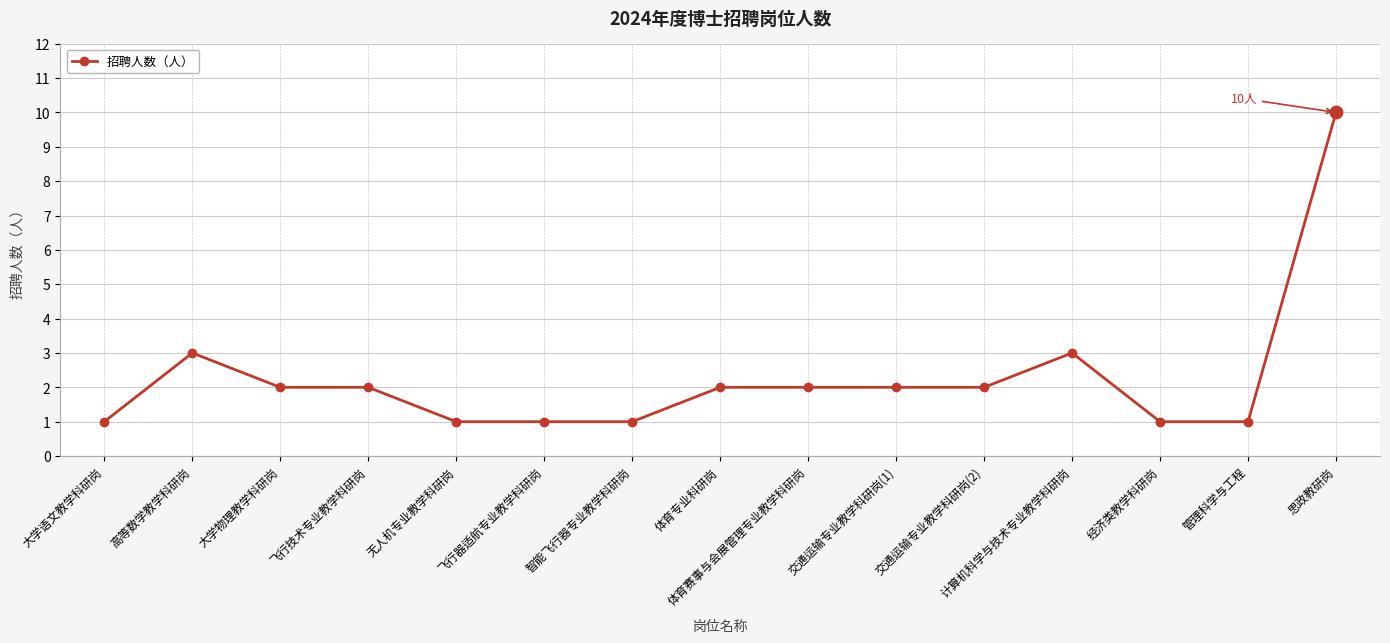

What is the ratio of the value at 交通运输专业教学科研岗(1) to the value at 无人机专业教学科研岗?

2.0